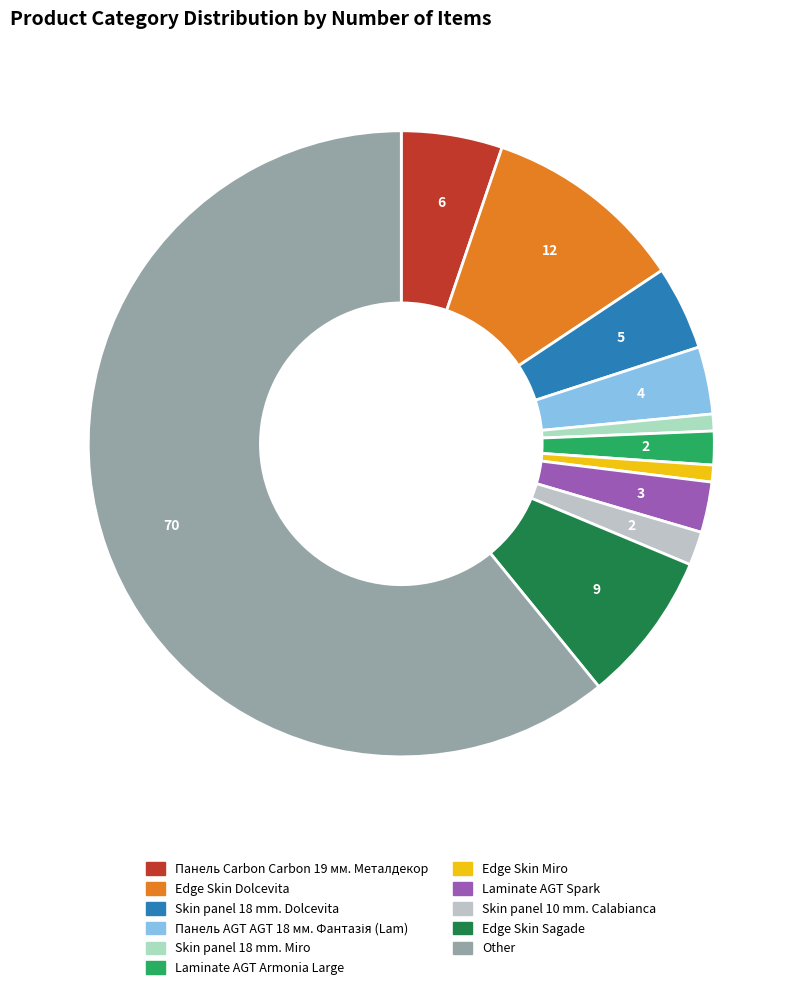

How many slices are in this pie chart?

11